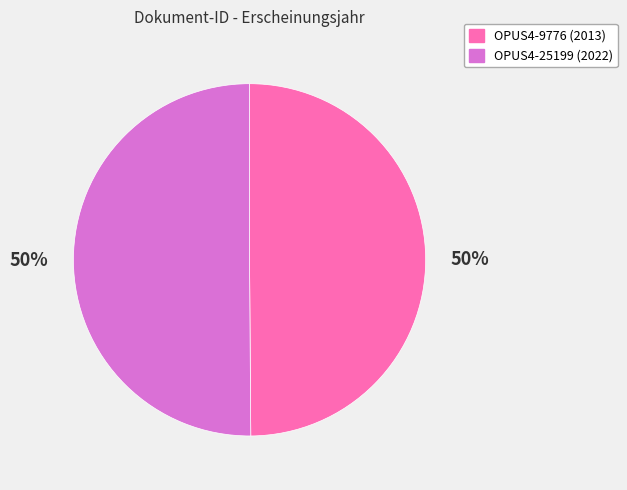

Count the number of slices in the pie.

2